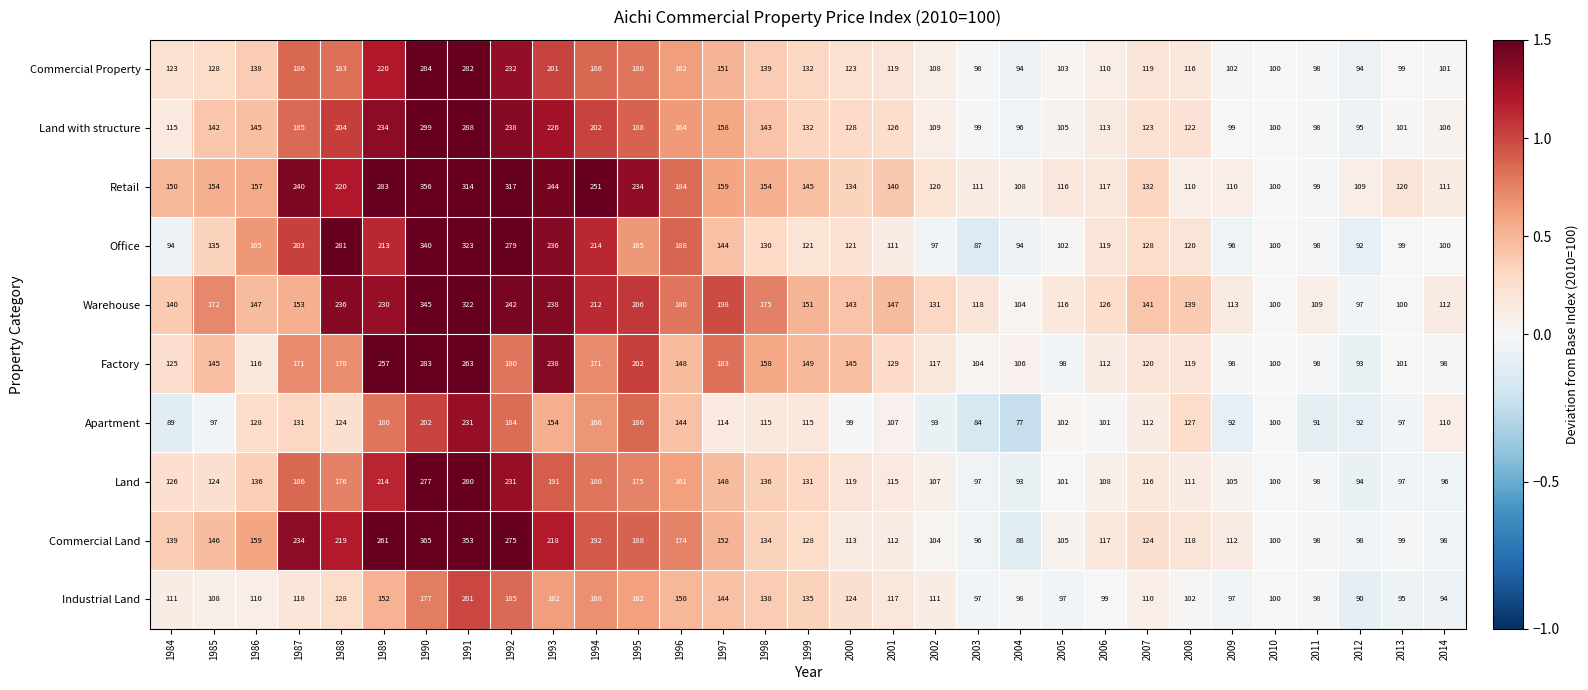

What is the difference between the highest and lowest values at 2000?

46